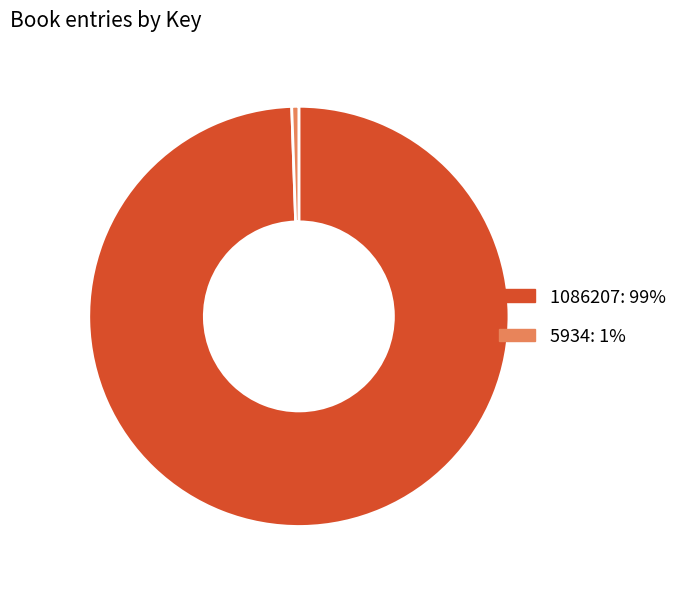

Which slice is the largest?

1086207